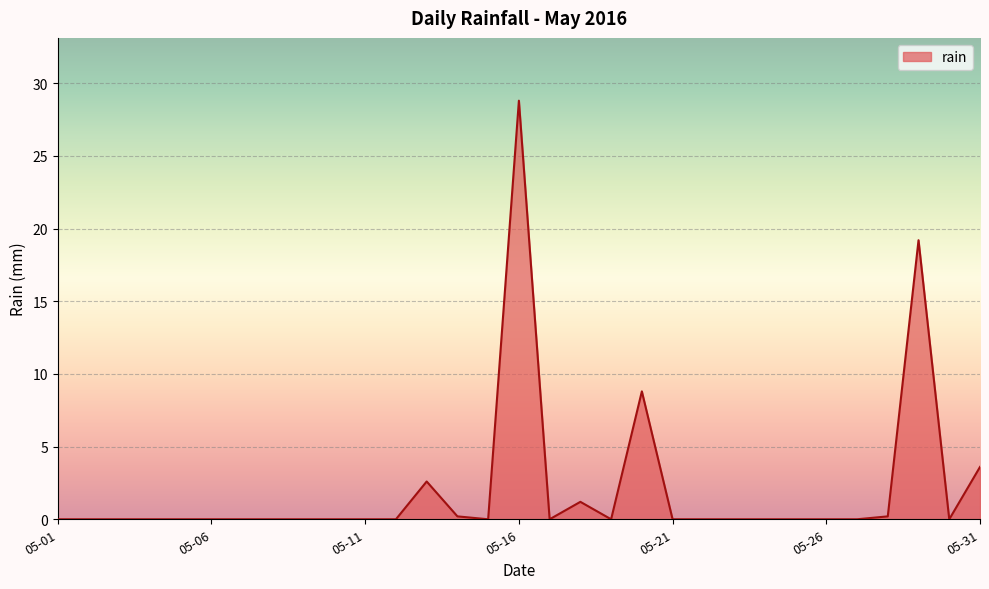

What is the average value?

2.1